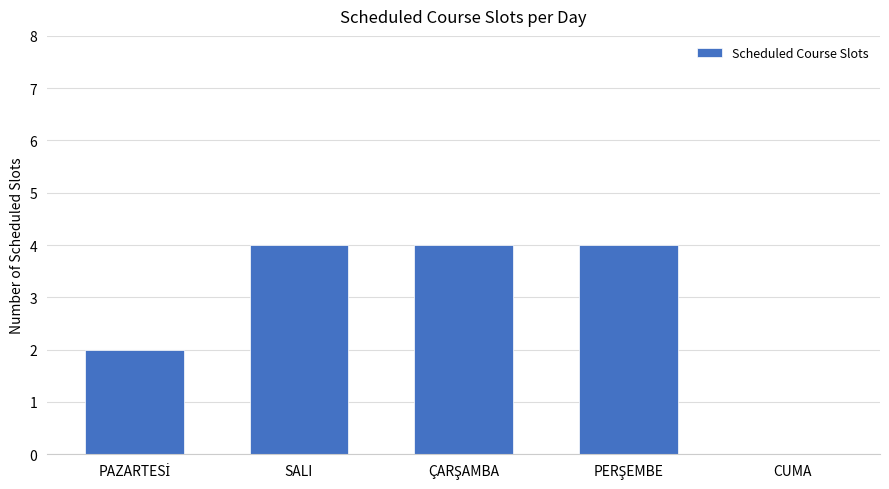

Are the bars grouped side by side (vs. stacked)?

No